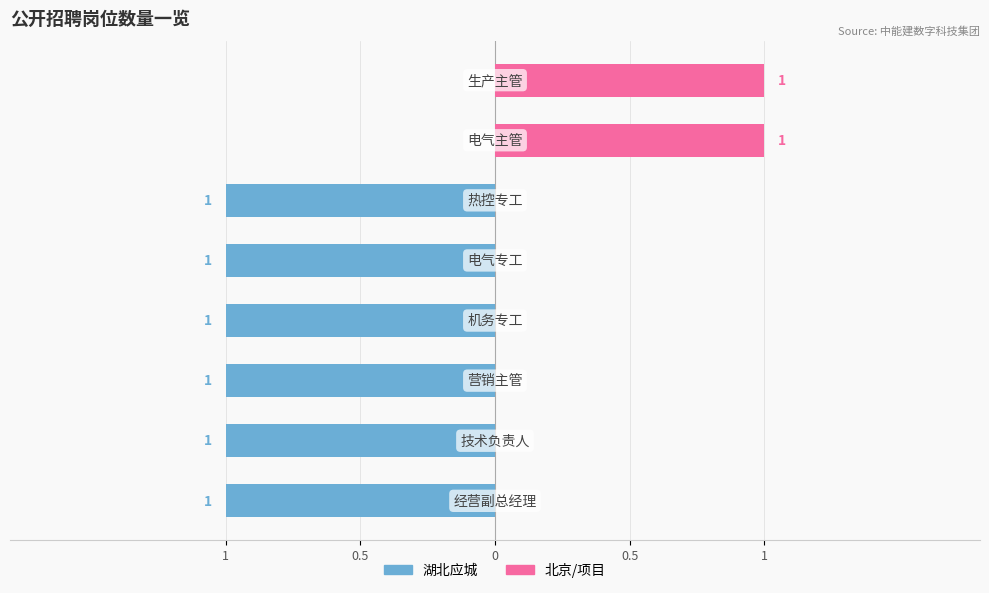

List the series in order of their peak value, lowest first.

湖北应城, 北京/项目